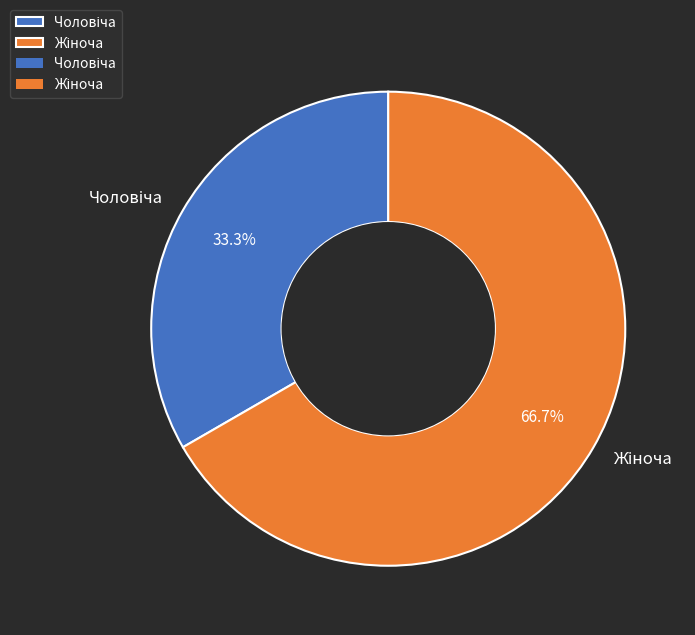

Is there any slice that represents more than half of the pie?

Yes